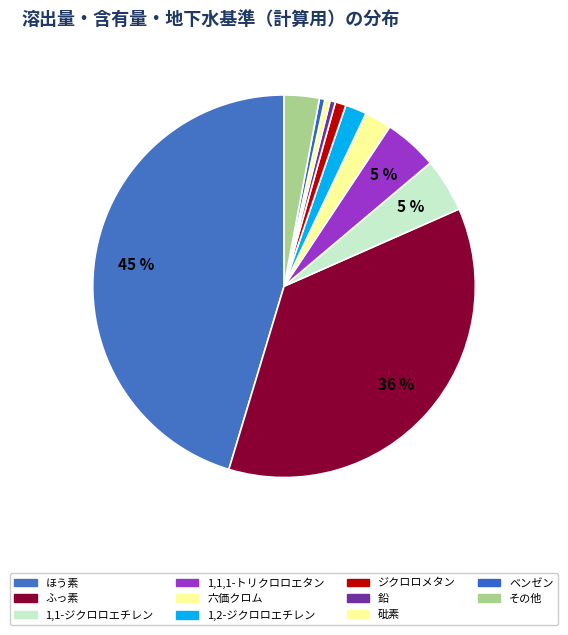

How many segments does this pie chart have?

11